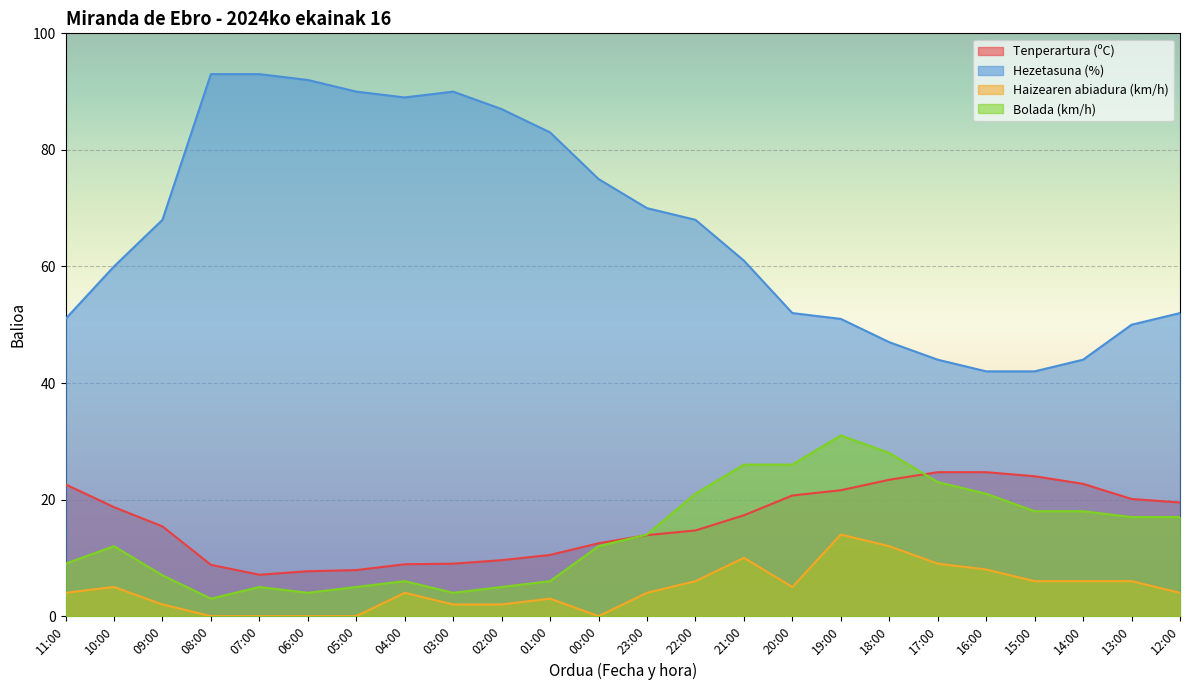

Which category has the lowest value in the Haizearen abiadura (km/h) series?

08:00